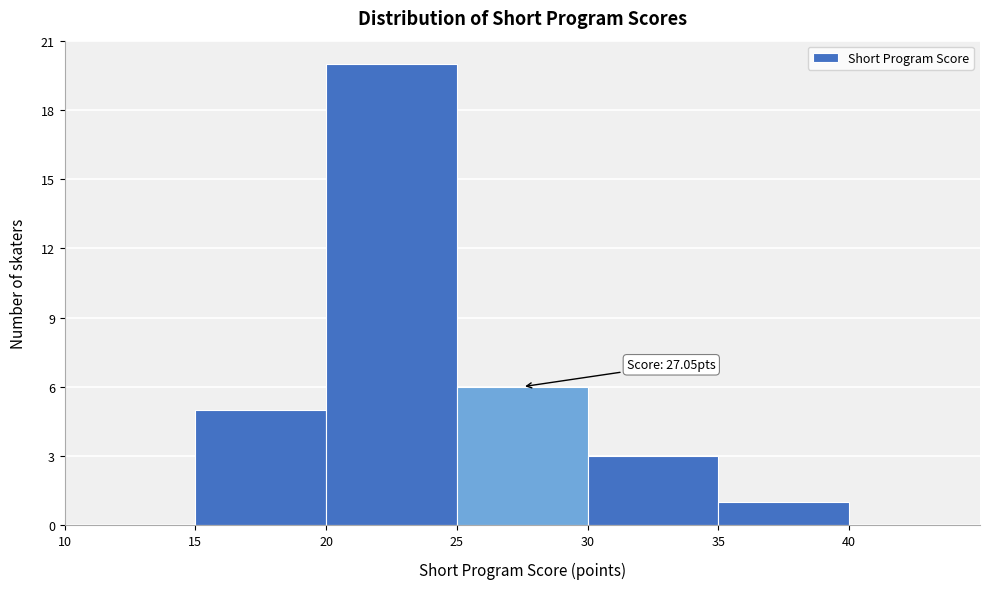

Over which range of the x-axis is the bar tallest?

20 to 25